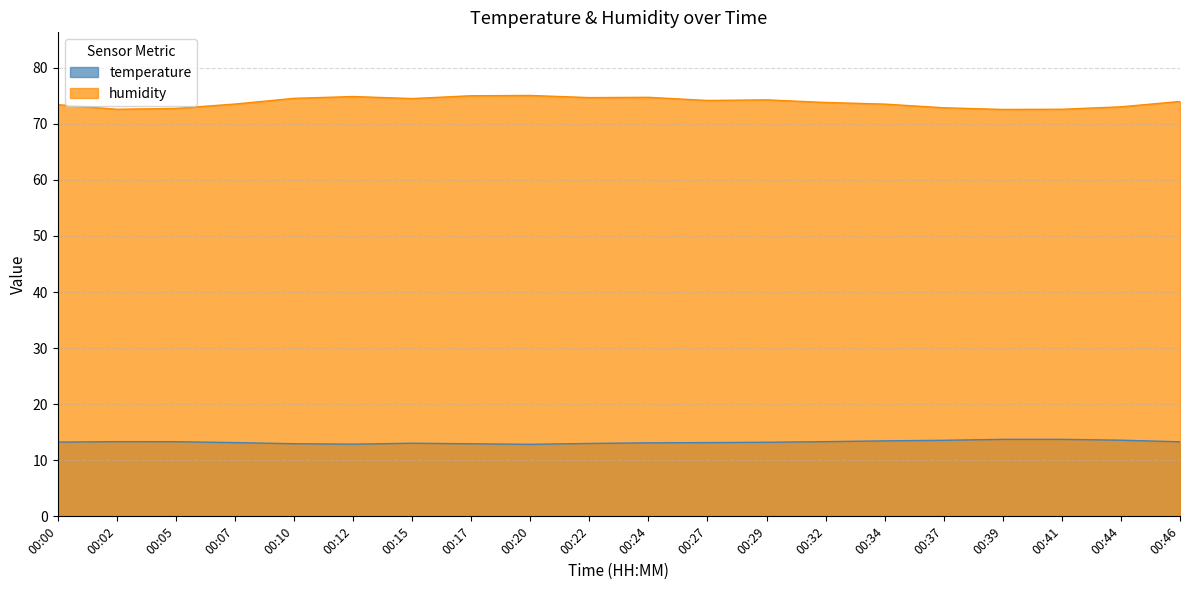

Where does the temperature series first go above 13?

00:00